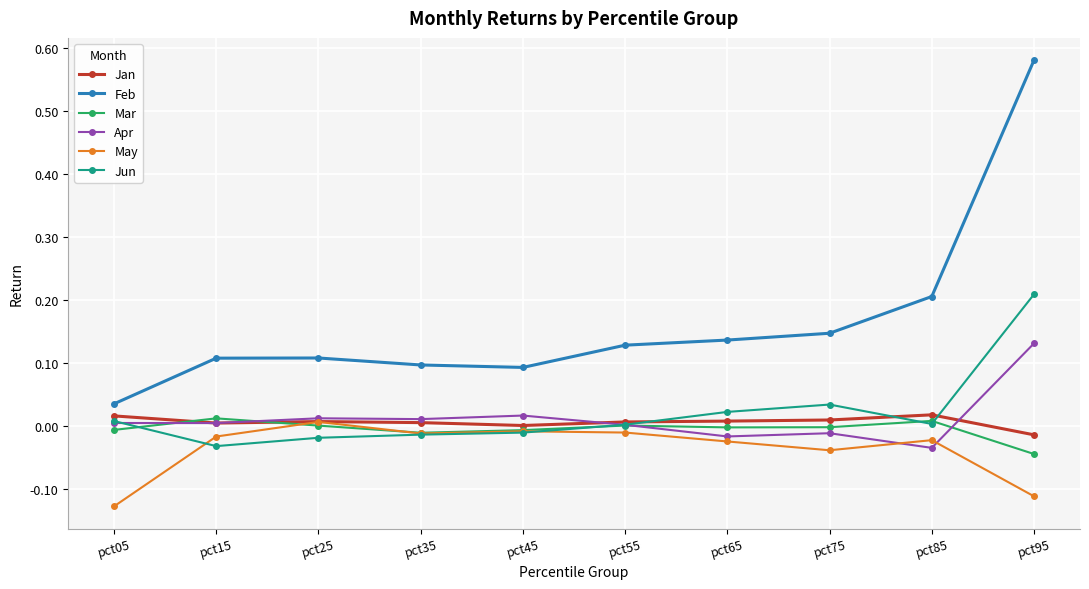

At which category is the sum across all series the highest?

pct95